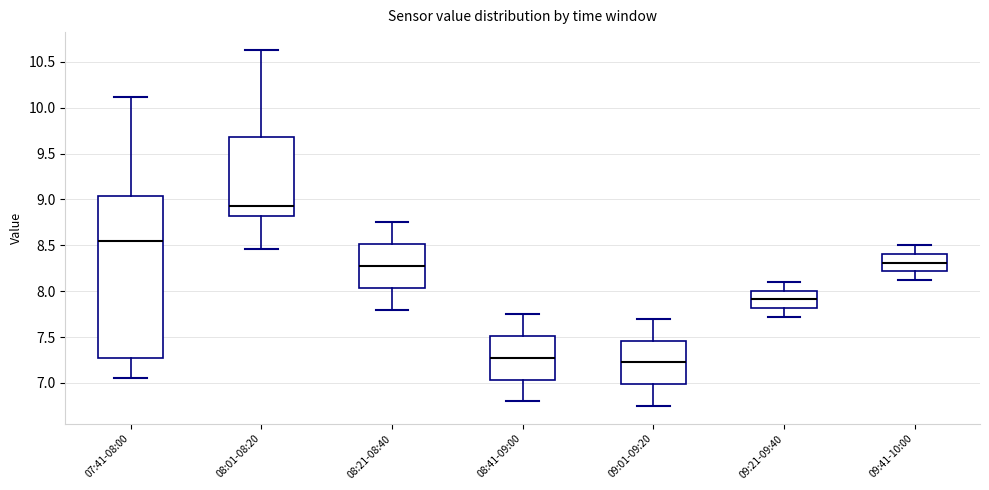

Reading left to right, transcribe this box plot: for each box, give where its median line is, the range the box spans, and where its two whiskers end, as read against the y-axis. The values are not printed on the chart, so give them approximately, as read against the axis.

07:41-08:00: median 8.55, box 7.25 to 9.05, whiskers 7.05 to 10.10
08:01-08:20: median 8.95, box 8.80 to 9.70, whiskers 8.45 to 10.65
08:21-08:40: median 8.30, box 8.05 to 8.50, whiskers 7.80 to 8.75
08:41-09:00: median 7.30, box 7.05 to 7.50, whiskers 6.80 to 7.75
09:01-09:20: median 7.25, box 7.00 to 7.45, whiskers 6.75 to 7.70
09:21-09:40: median 7.90, box 7.80 to 8.00, whiskers 7.70 to 8.10
09:41-10:00: median 8.30, box 8.20 to 8.40, whiskers 8.10 to 8.50